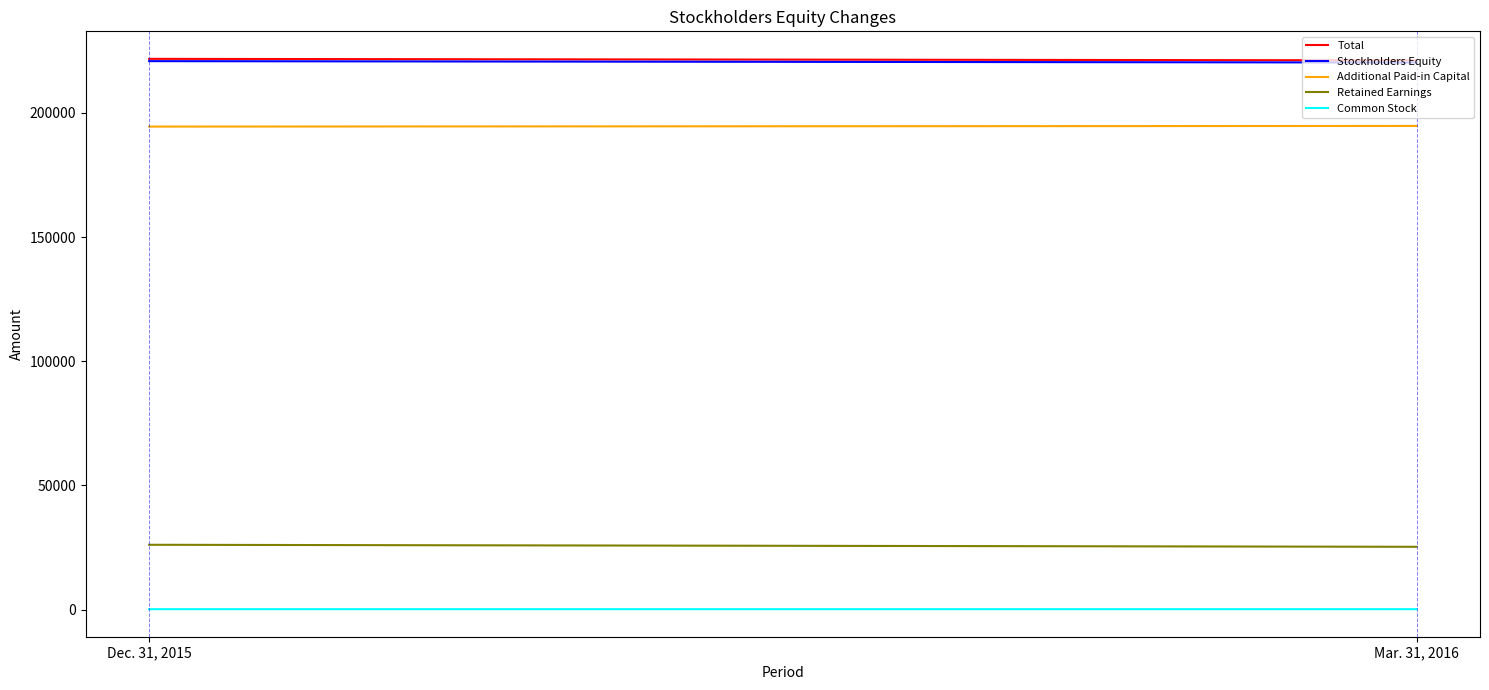

Which has a higher value, Dec. 31, 2015 or Mar. 31, 2016?

Dec. 31, 2015